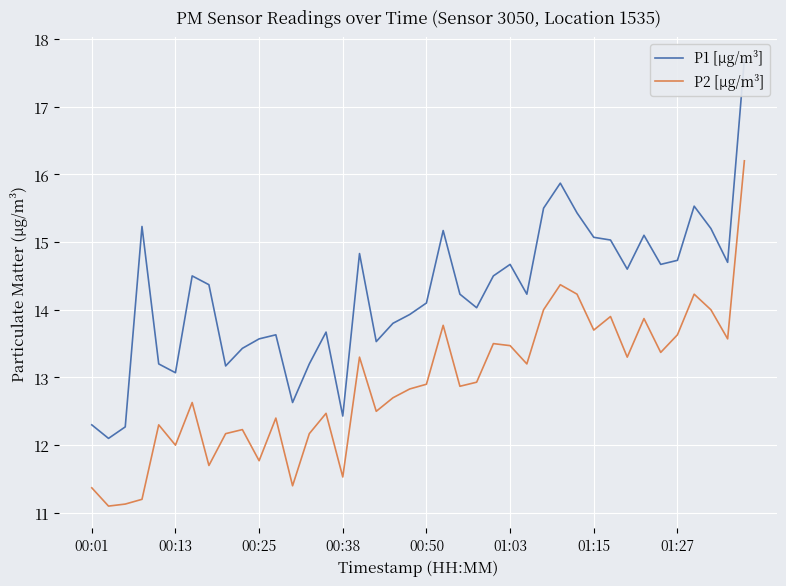

How many data points does each series have?

40